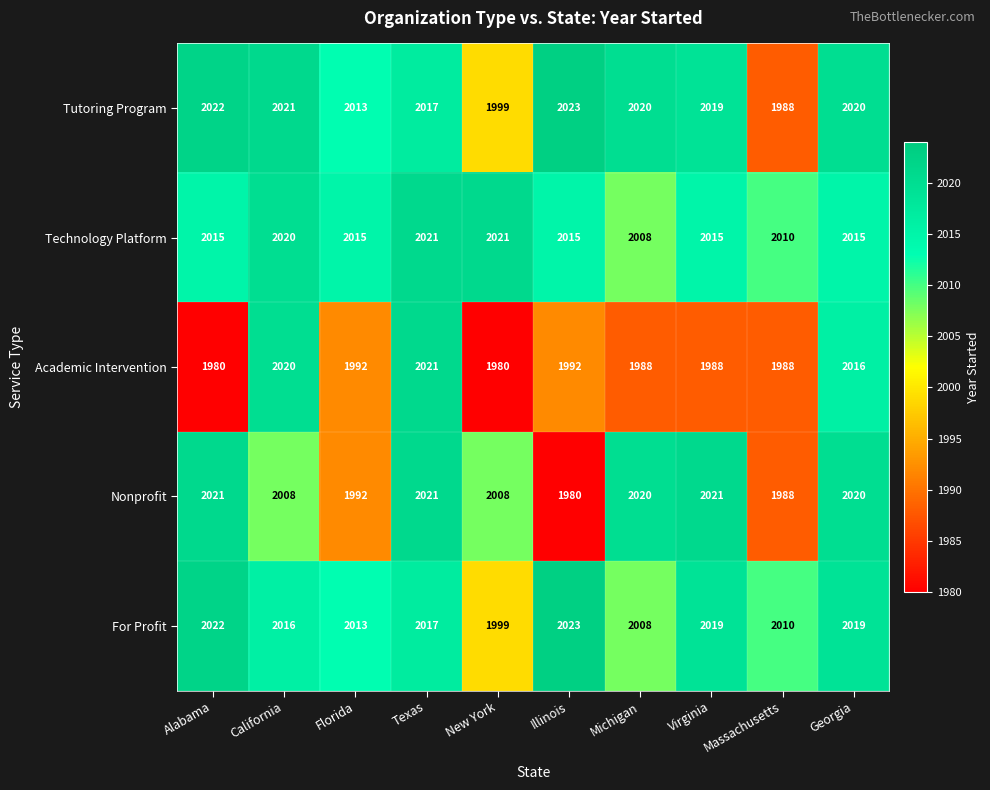

What value does the Nonprofit series have at Virginia, to the nearest 10?

2020